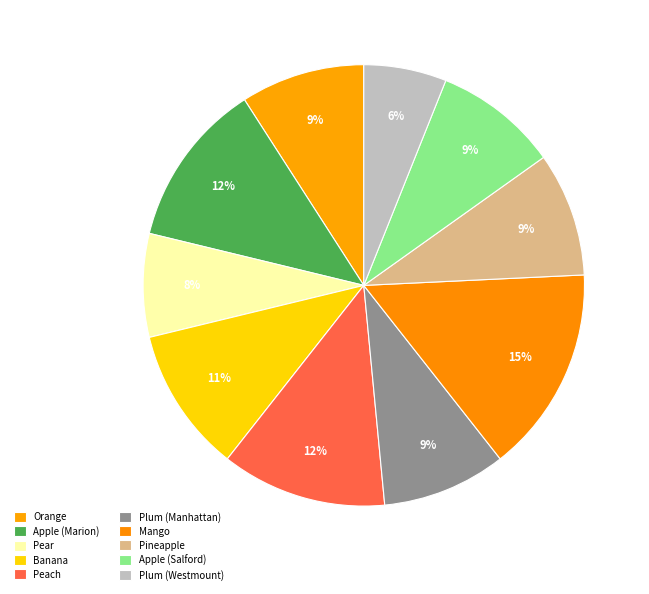

Which category has the biggest portion of the pie?

Mango